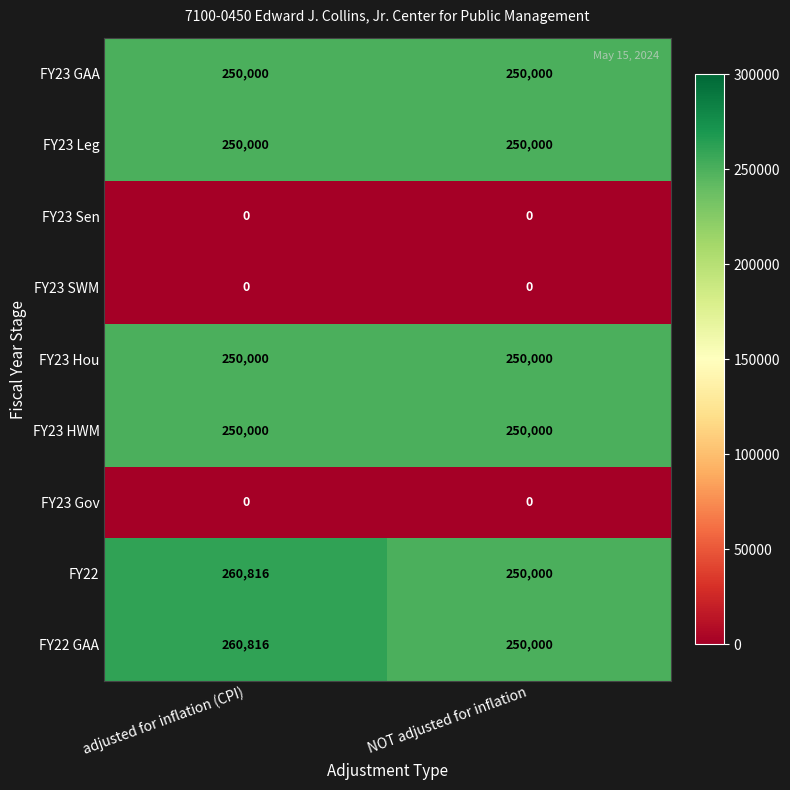

At which category is the sum across all series the highest?

adjusted for inflation (CPI)